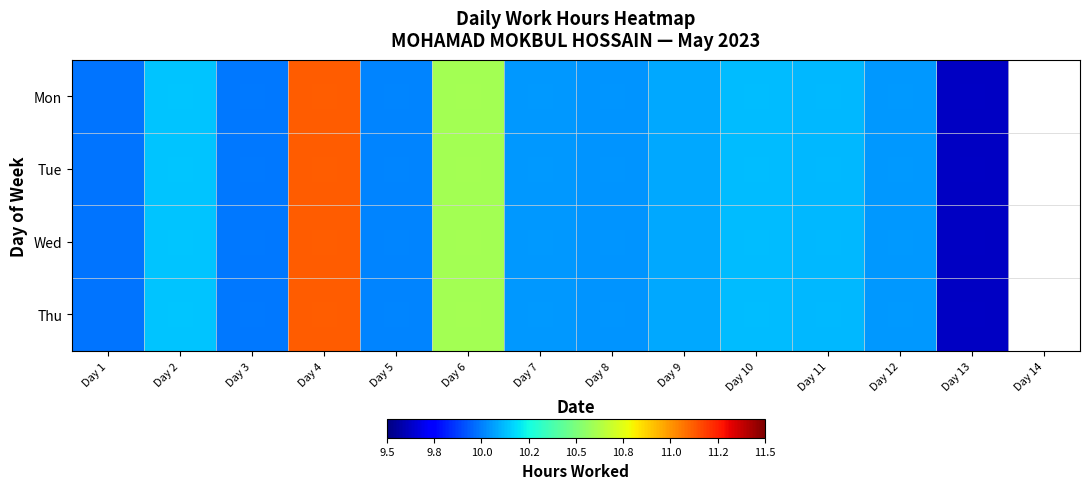

What is the sum of the Tue values at Day 6 and Day 8?

20.6